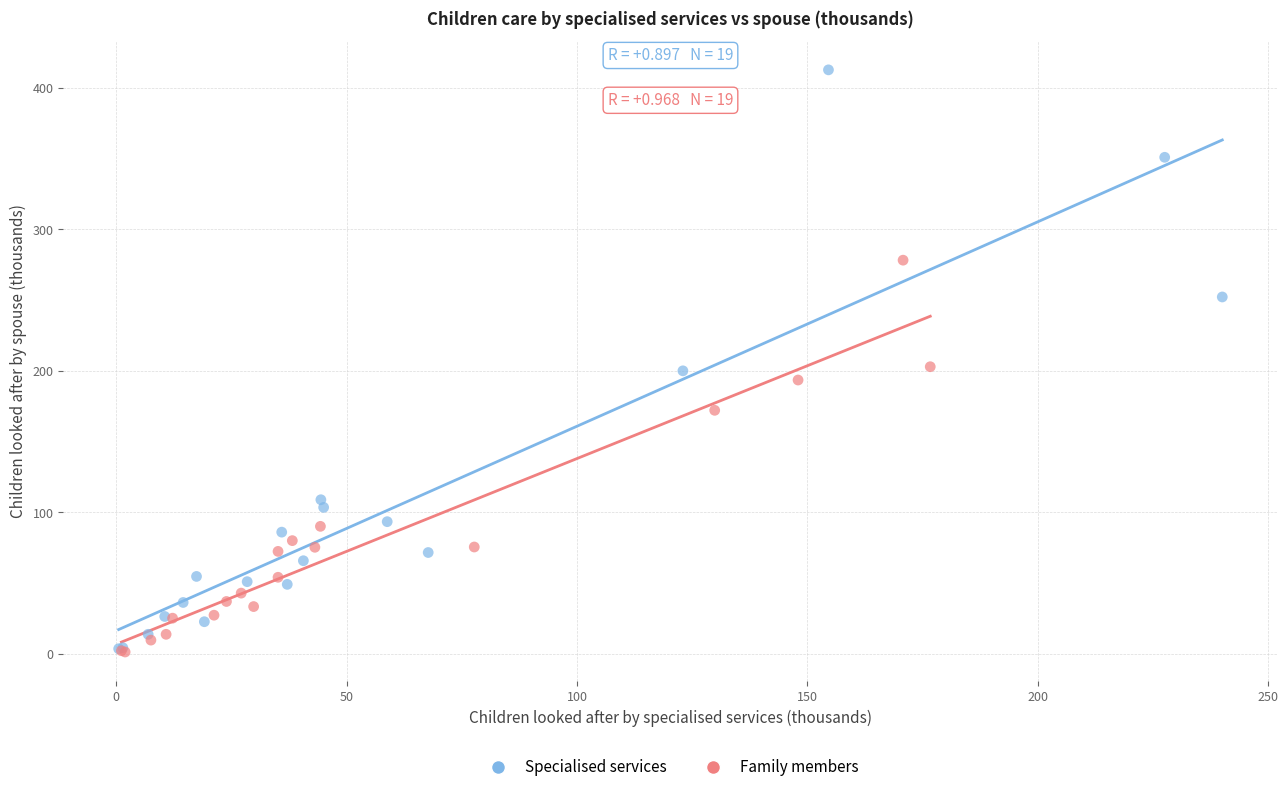

Which series reaches the maximum Y coordinate?

Specialised services